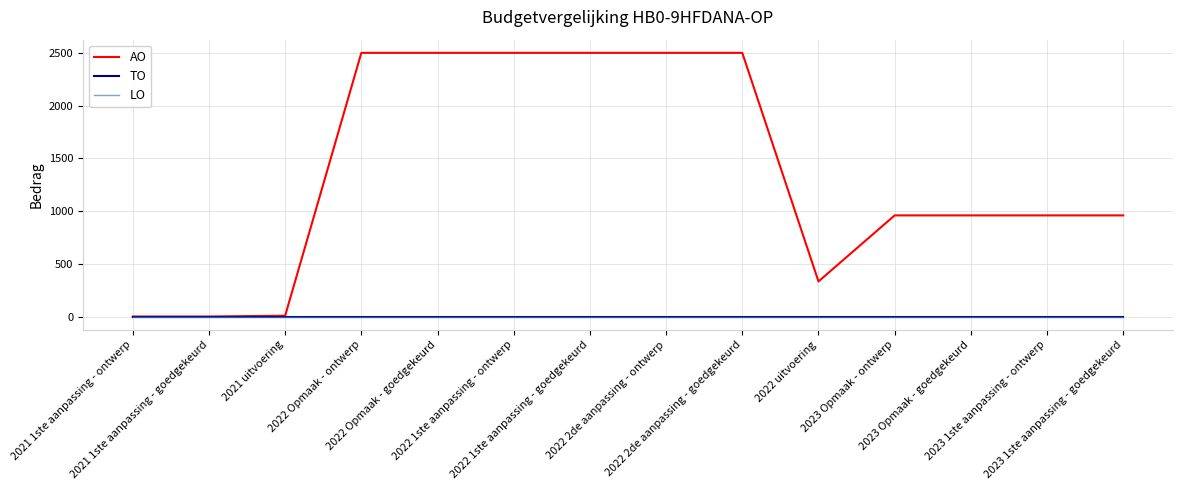

Does the chart have visible grid lines?

Yes